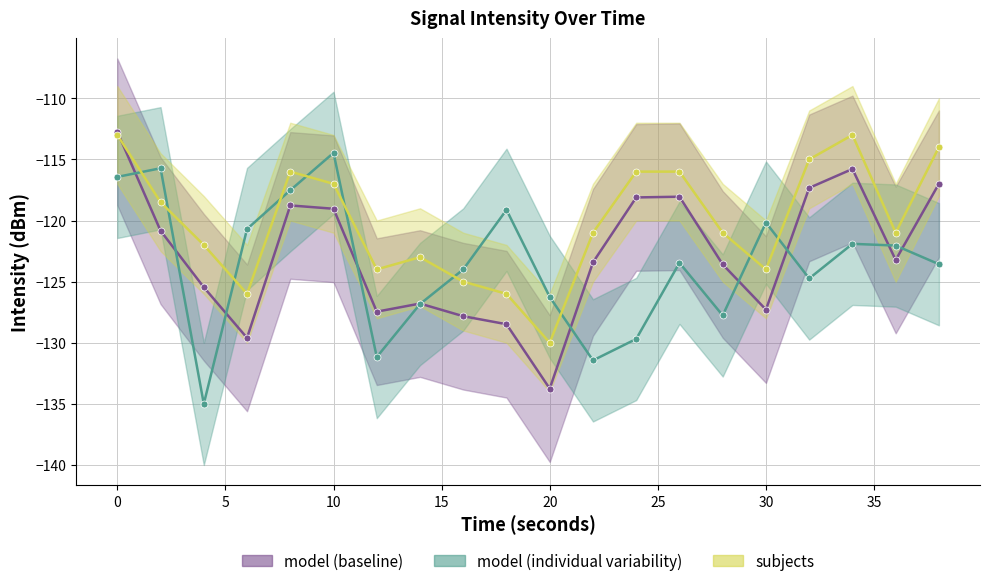

What is the sum of the model (individual variability) values at 30 and 4?

-255.2